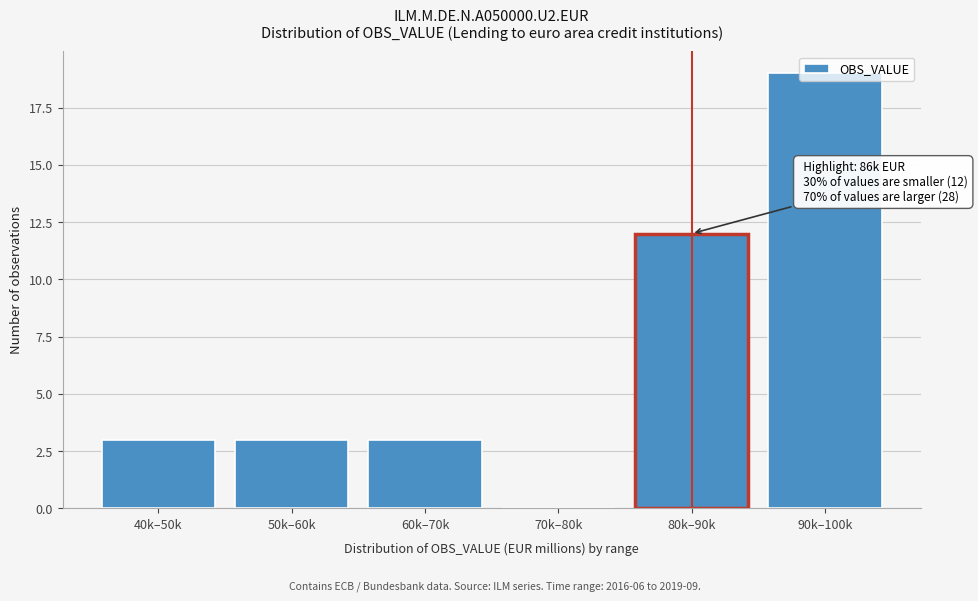

True or false: the data shows 0 at 70k–80k.

True